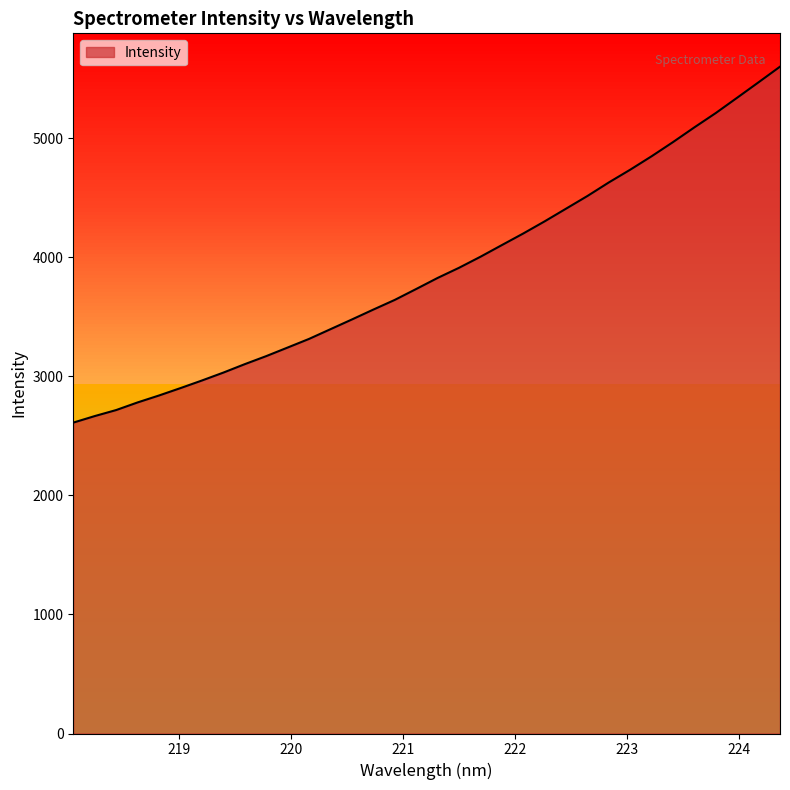

What is the minimum value shown in the chart?

2611.7